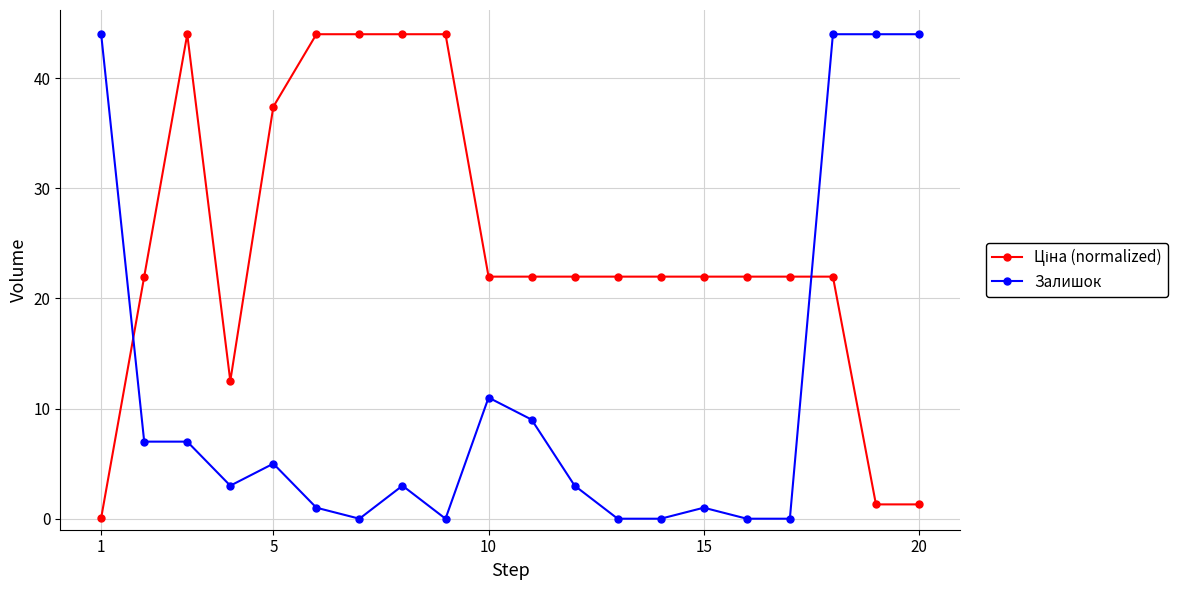

What is the average value of the Залишок series?

11.3